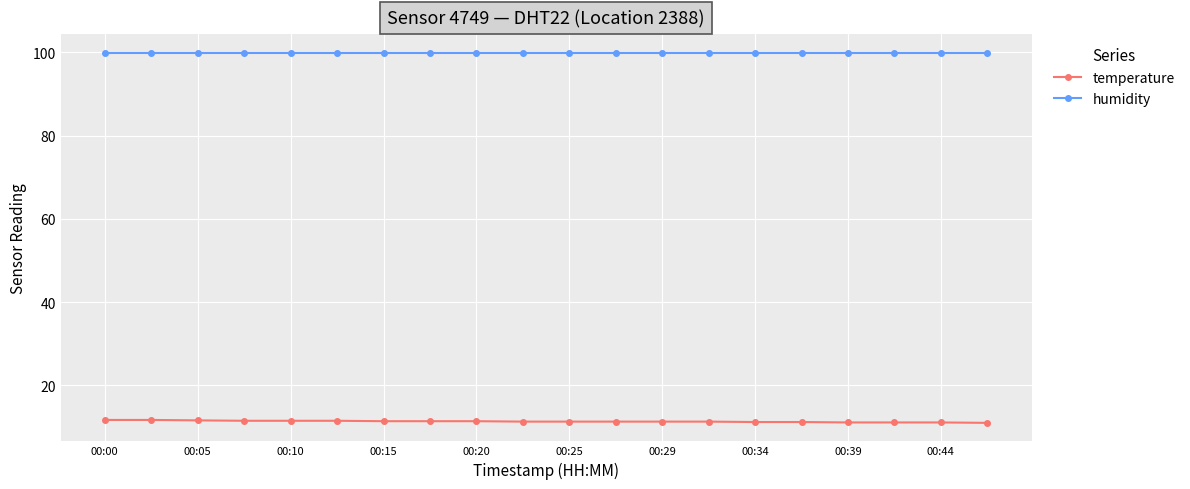

Rank the series by their maximum value, from lowest to highest.

temperature, humidity